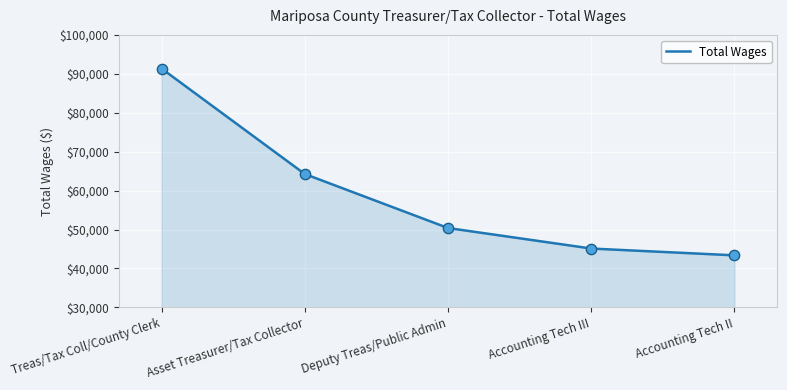

What is the change in value from Treas/Tax Coll/County Clerk to Accounting Tech III?

-46235